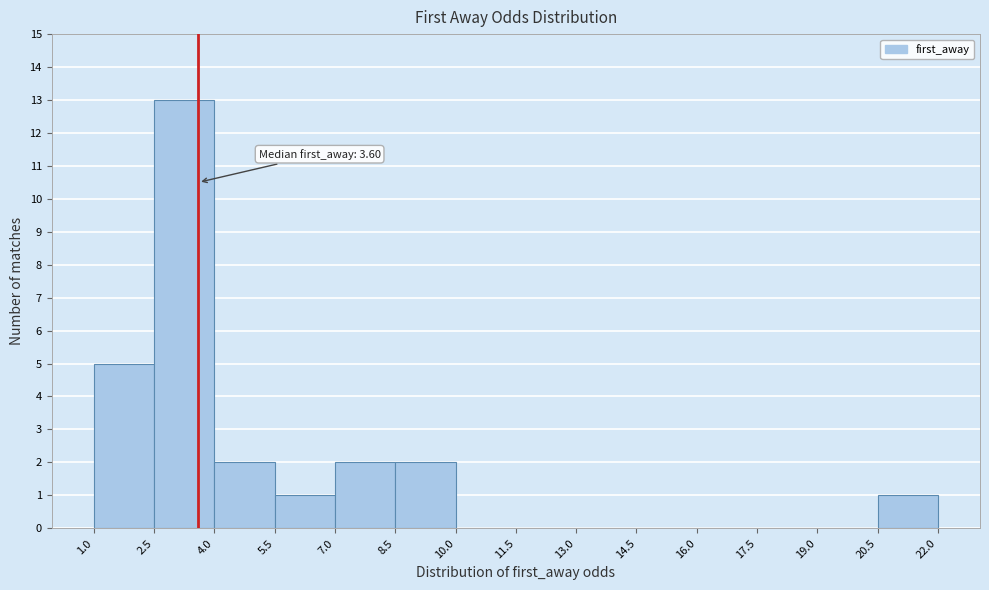

Over which range of the x-axis is the bar tallest?

2.5 to 4.0